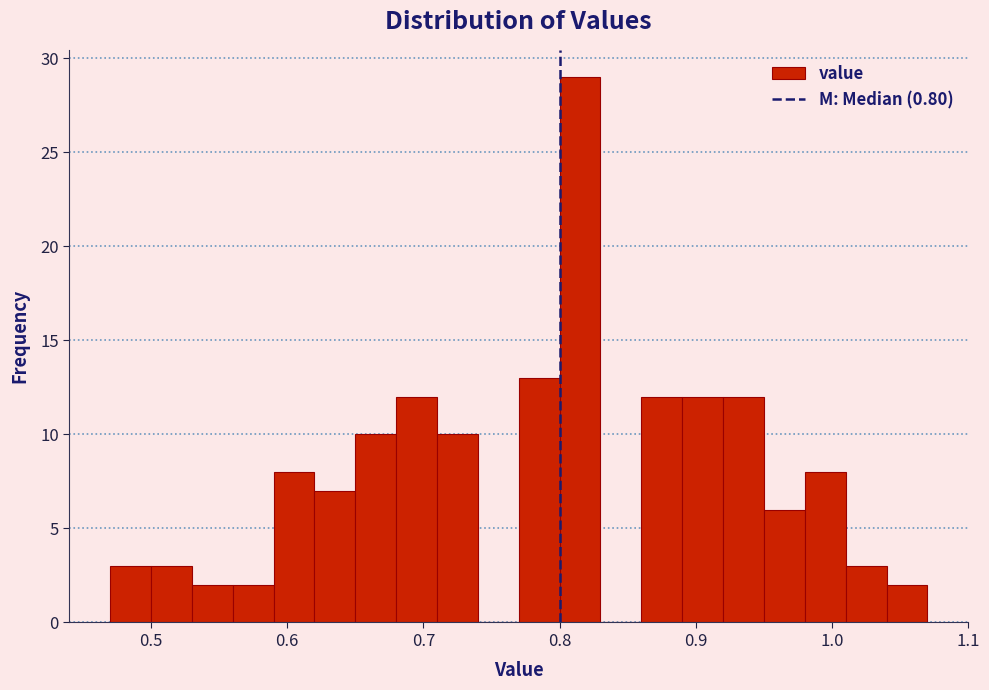

Read against the x-axis, roughly where is the centre of the tallest bar?

0.82